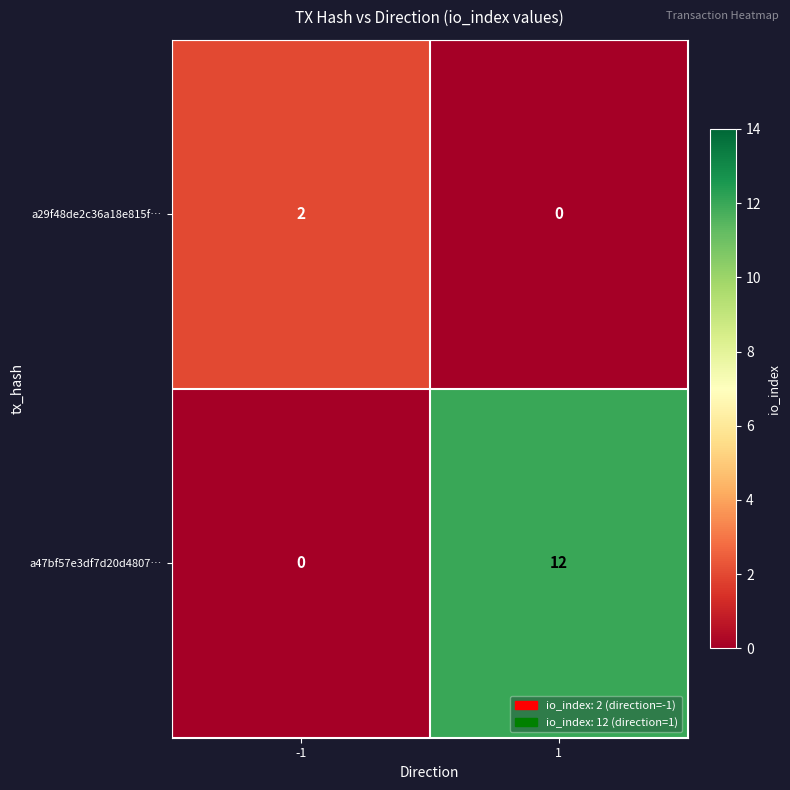

What is the sum of the a47bf57e3df7d20d4807… values at -1 and 1?

12